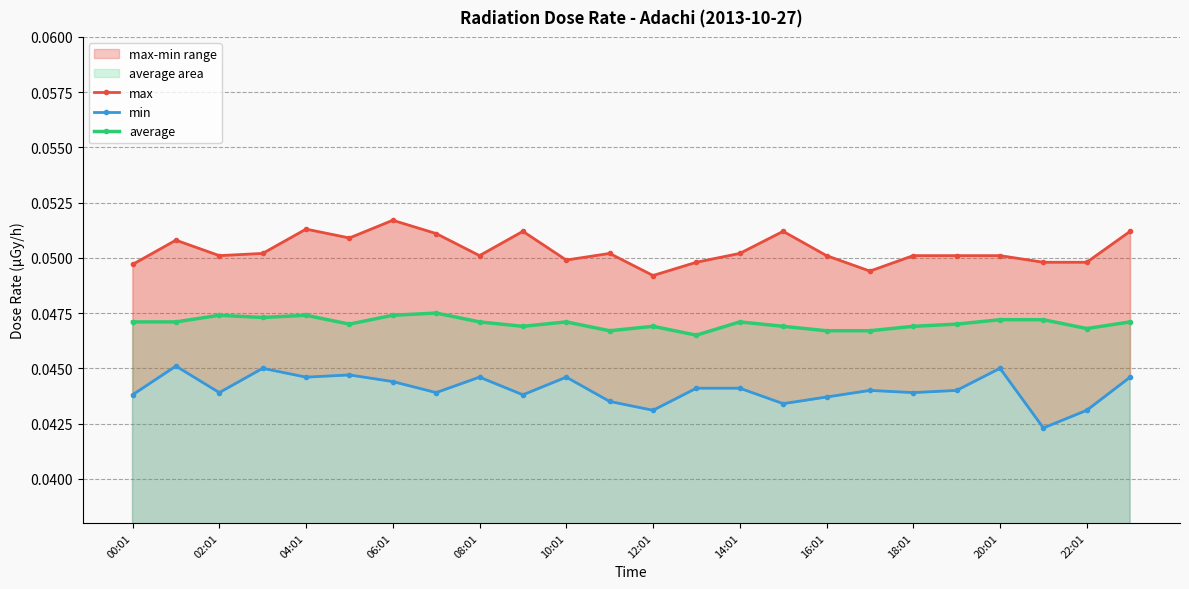

Count the average values in the range 0 to 1.

24